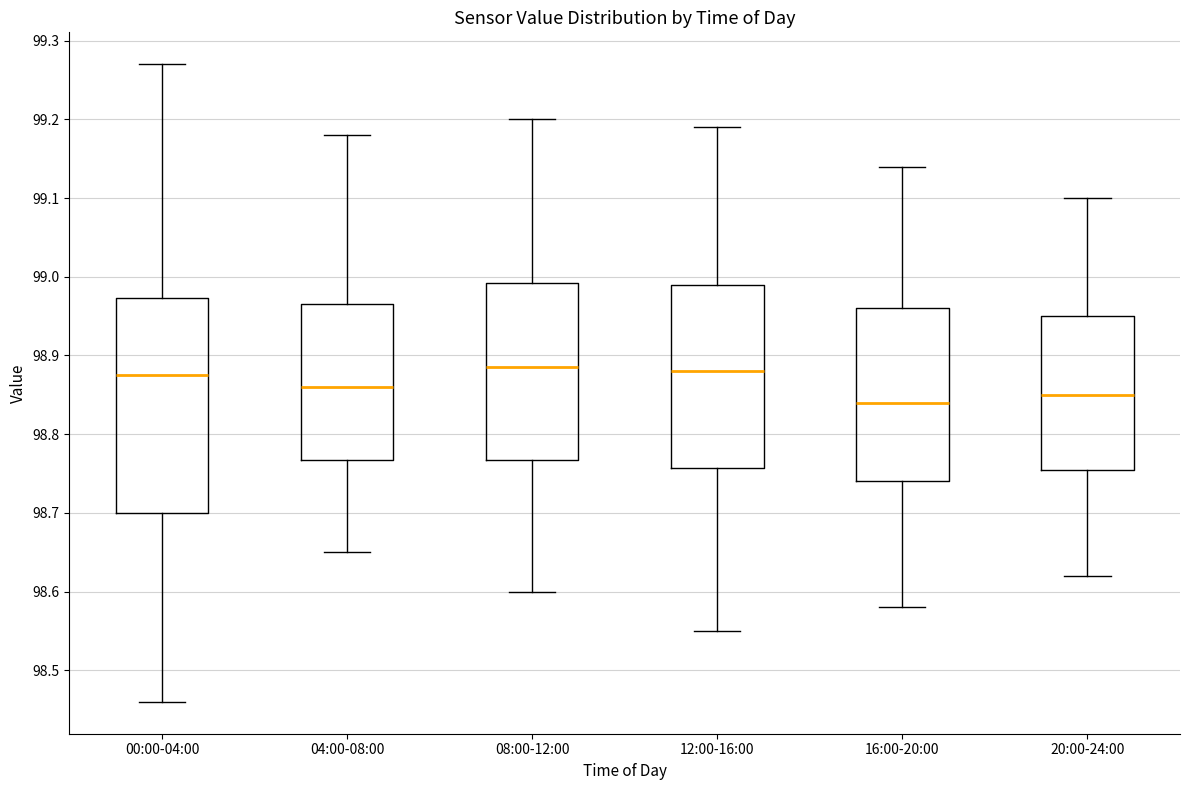

Comparing the boxes themselves (not the whiskers), which one is the tallest?

00:00-04:00